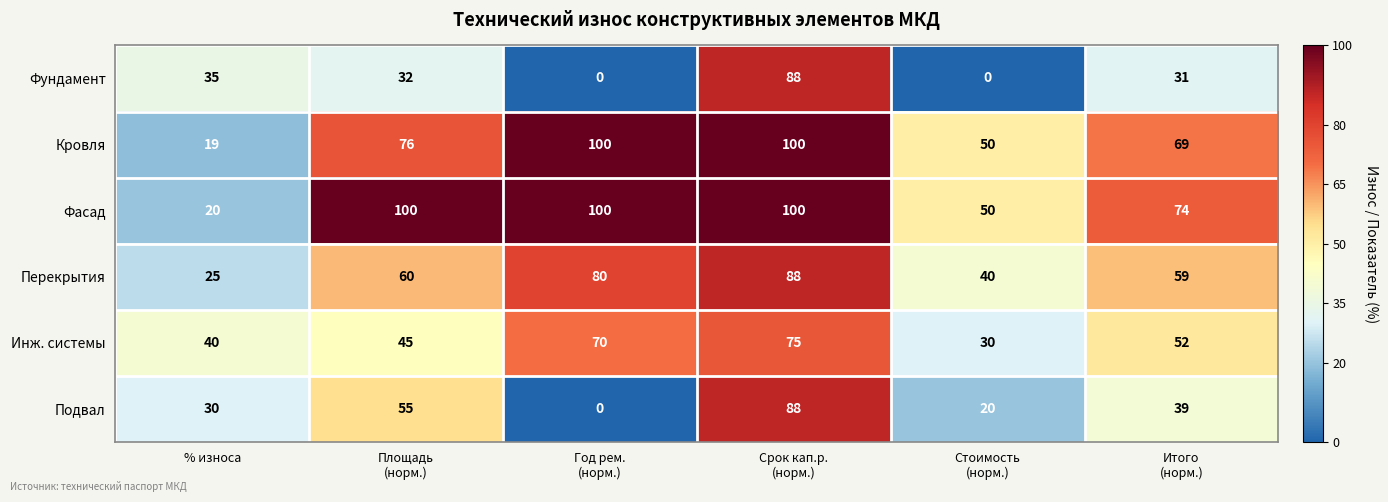

What is the spread (max minus min) of values at Итого
(норм.)?

43